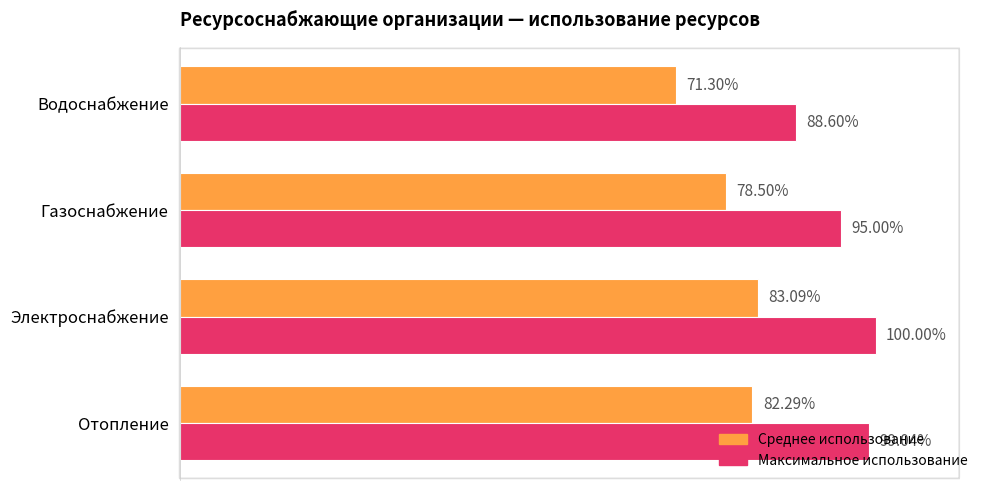

At which category is the sum across all series the highest?

Электроснабжение